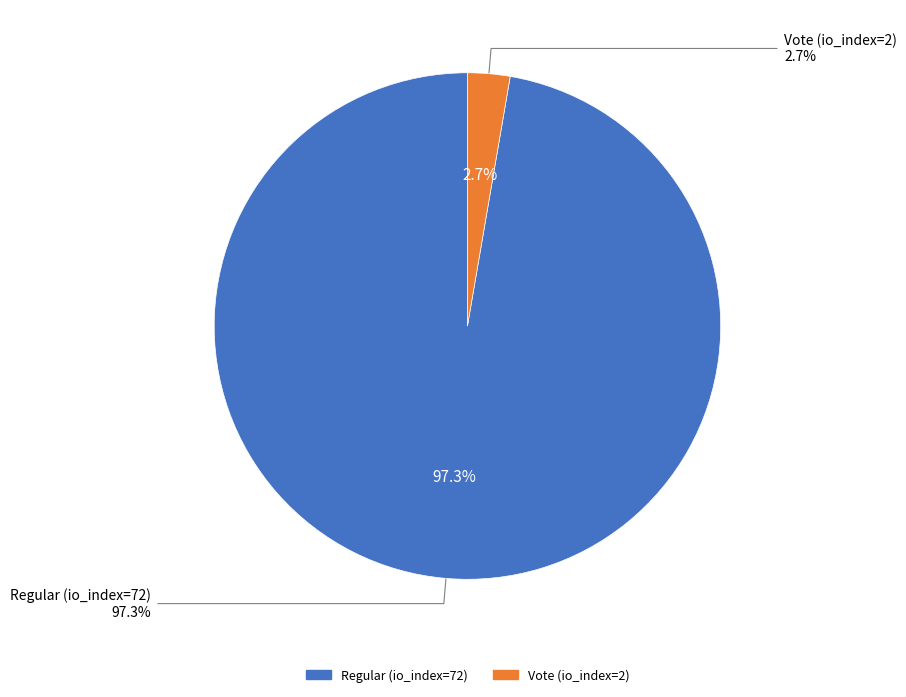

Which has a higher value, Vote (io_index=2) or Regular (io_index=72)?

Regular (io_index=72)